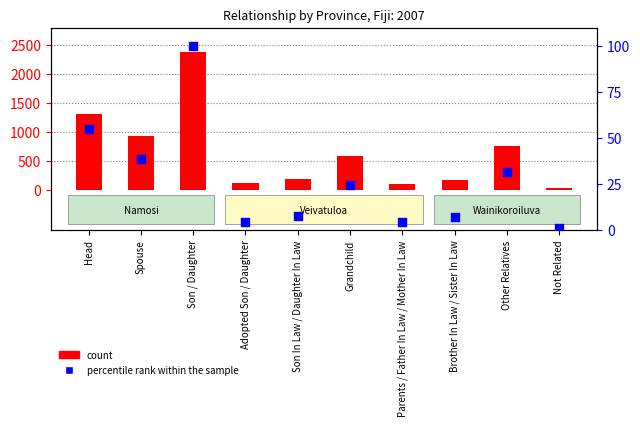

What are all the series names shown in the legend?

count, percentile rank within the sample